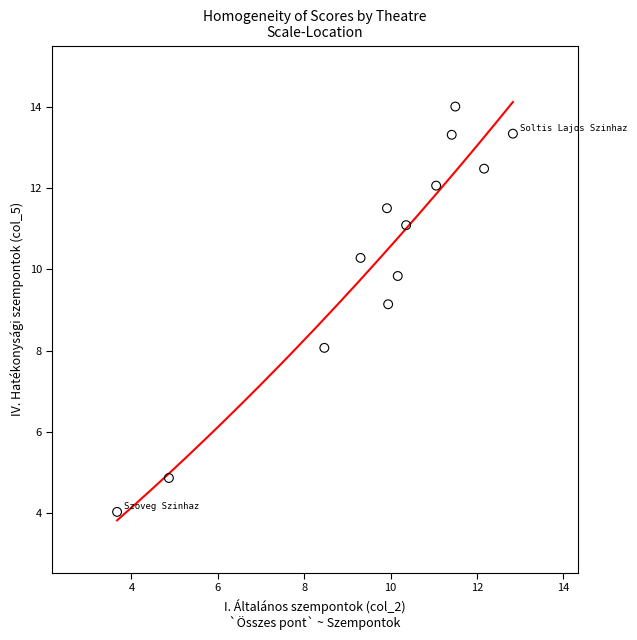

What Y value in the scatter plot is closest to 9?

9.1